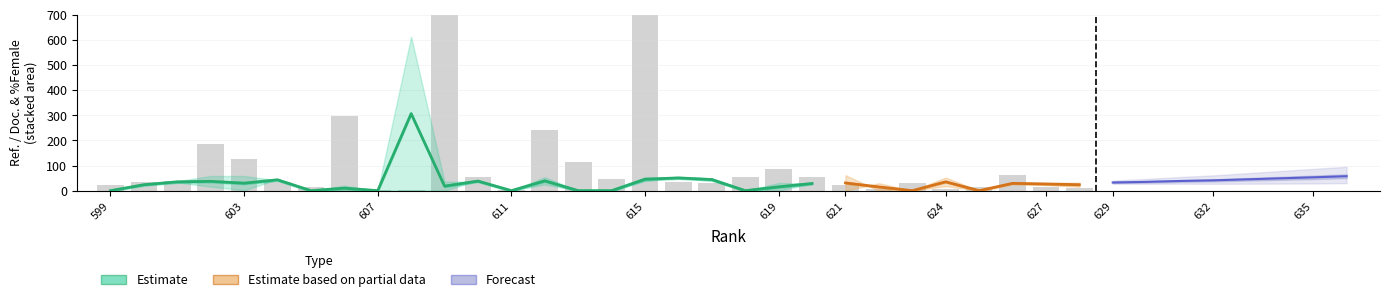

Between 606 and 608, which series saw the biggest shift?

Ref. / Doc.